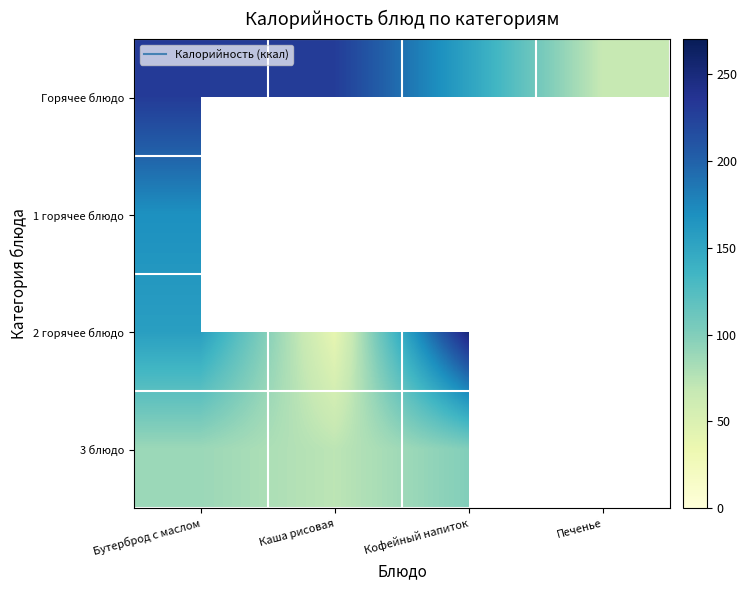

At which label is 2 горячее блюдо closest to 145?

Бутерброд с маслом